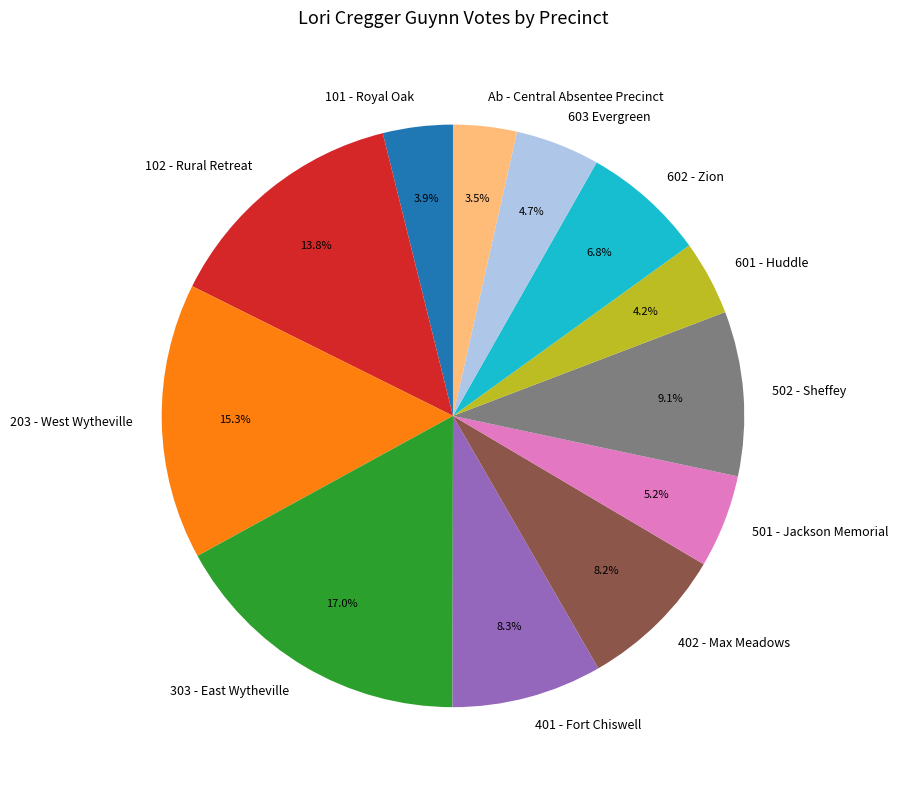

To the nearest percent, what percentage of the pie is 401 - Fort Chiswell?

8%